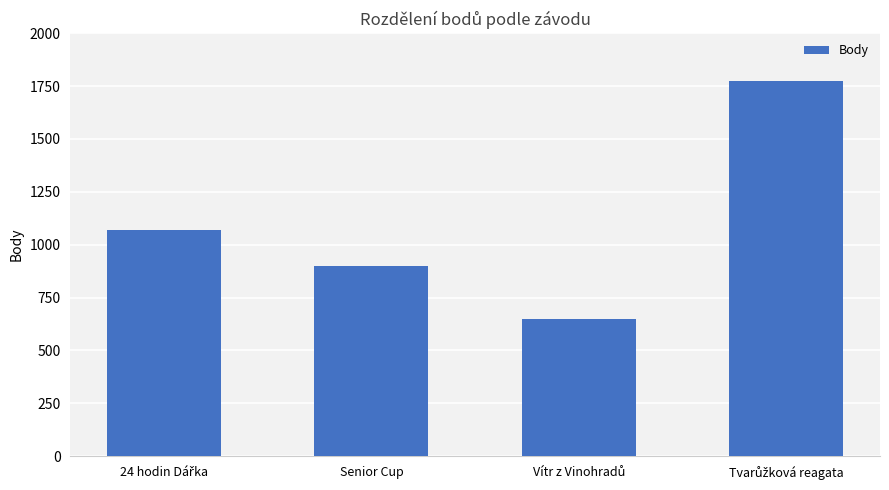

How many values are below 1069?

2